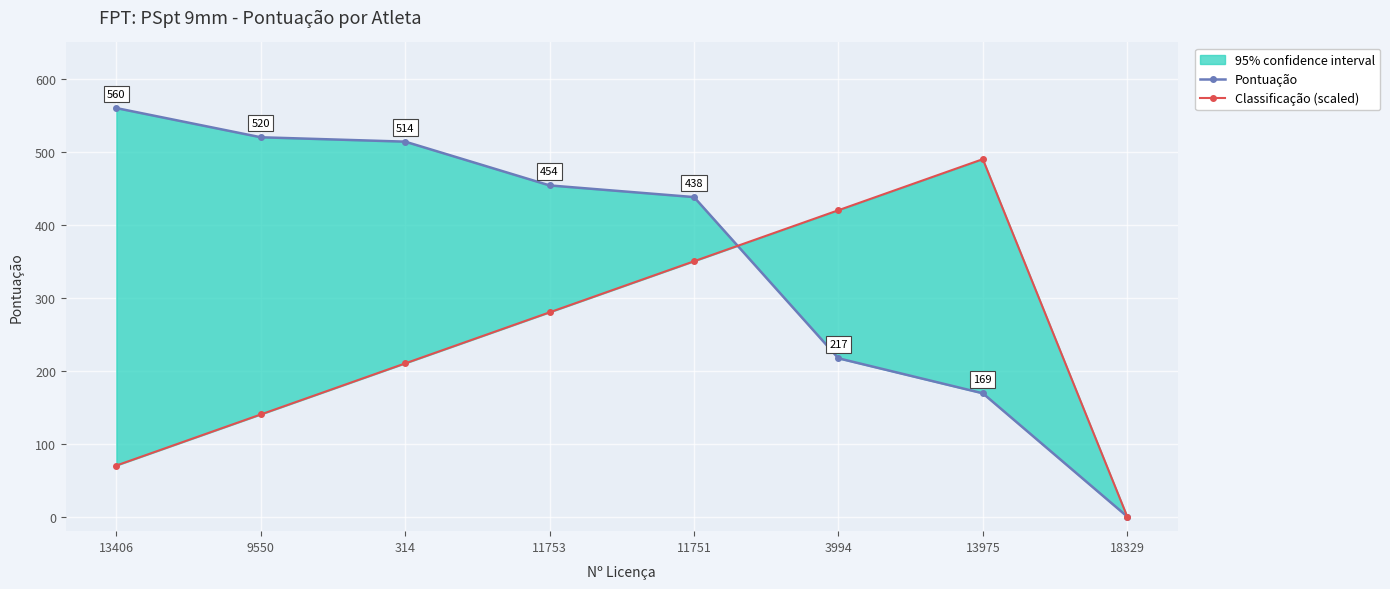

What is the average value of the Pontuação series?

359